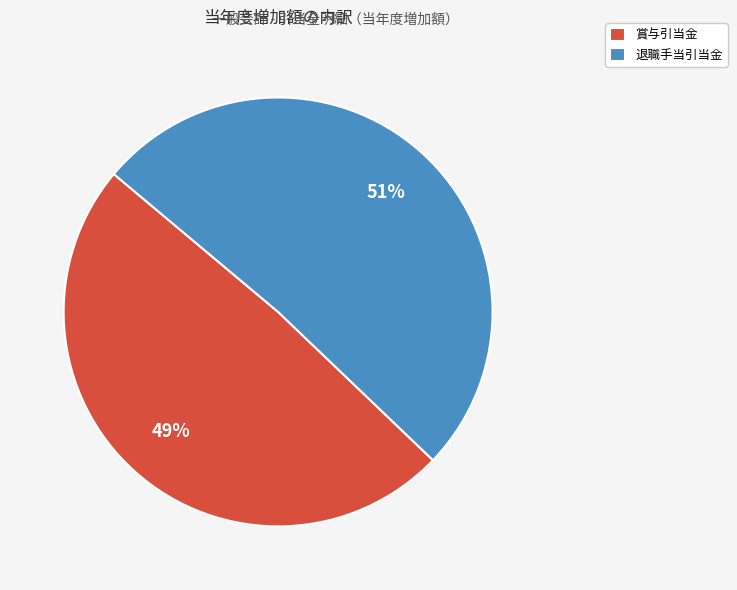

Combined, do 退職手当引当金 and 賞与引当金 account for over 50%?

Yes